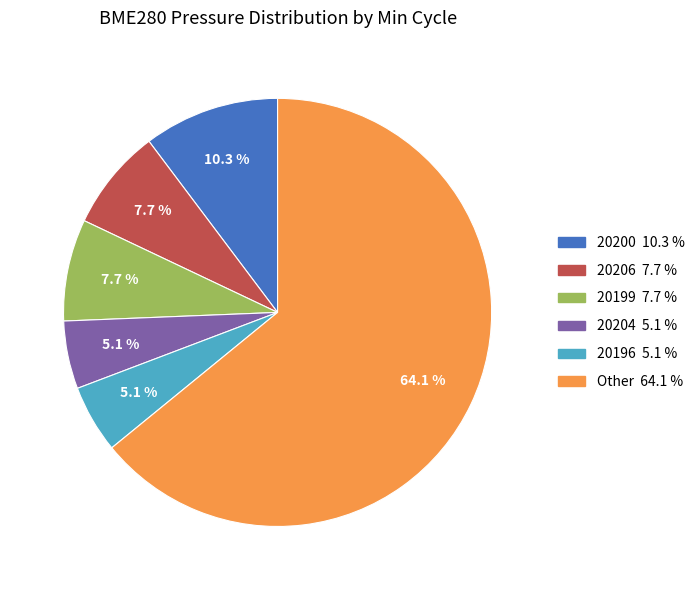

Does any single category account for the majority?

Yes